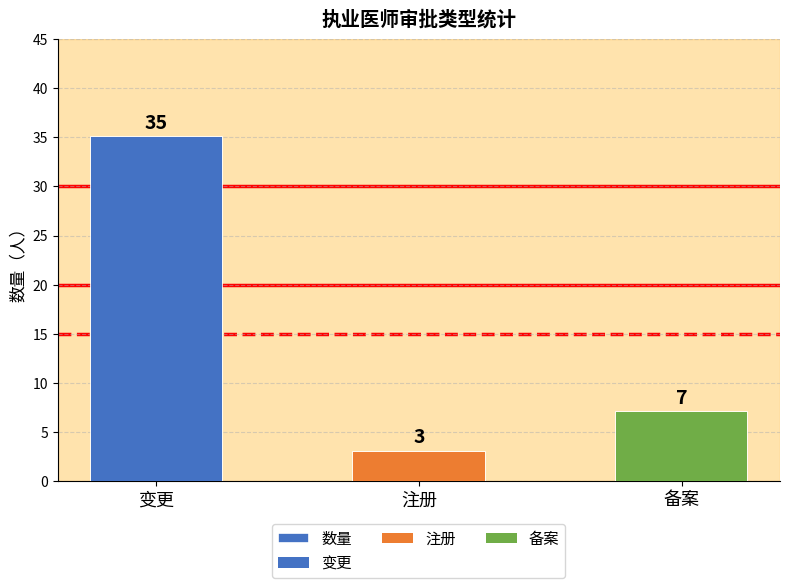

Reading right to left, list all the values displayed in this chart.

7	3	35